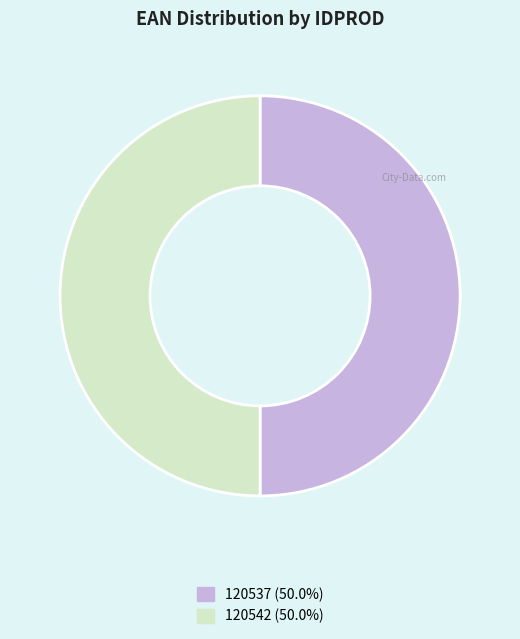

Combined, do 120537 and 120542 account for over 50%?

Yes